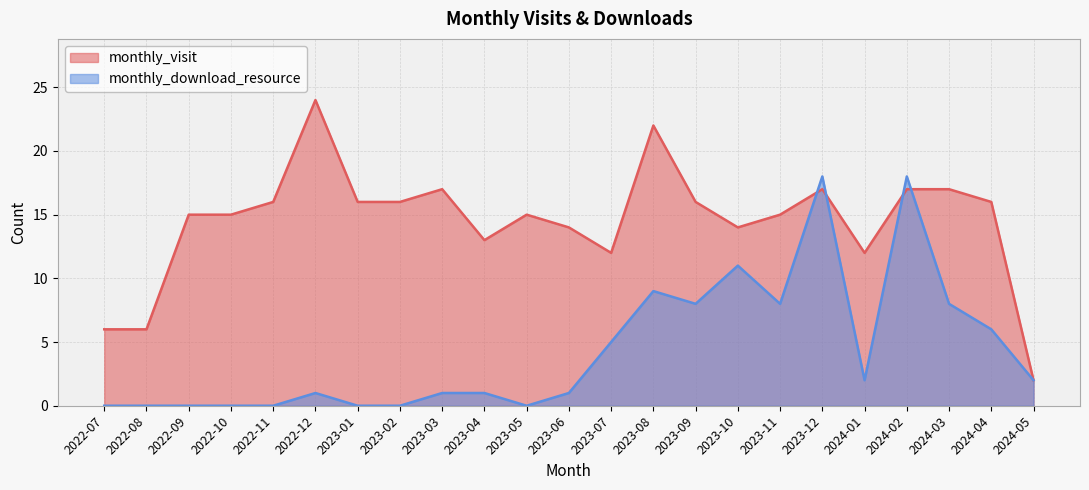

Which has a higher value, 2023-07 or 2023-08?

2023-08